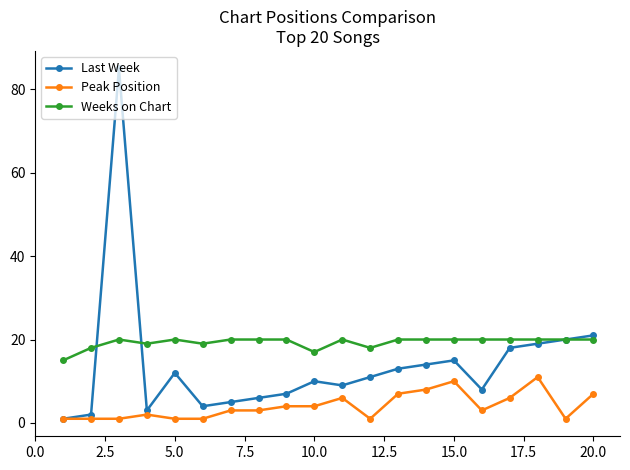

List the series in order of their peak value, highest first.

Last Week, Weeks on Chart, Peak Position